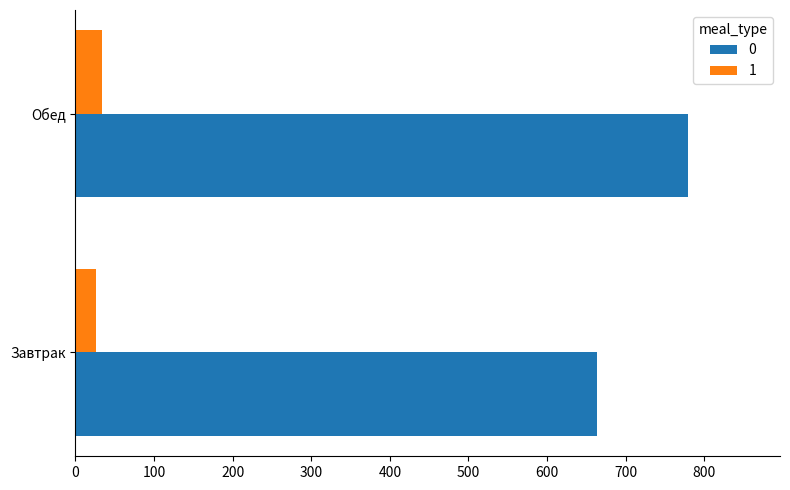

What is the sum of the 1 values at Обед and Завтрак?

59.2